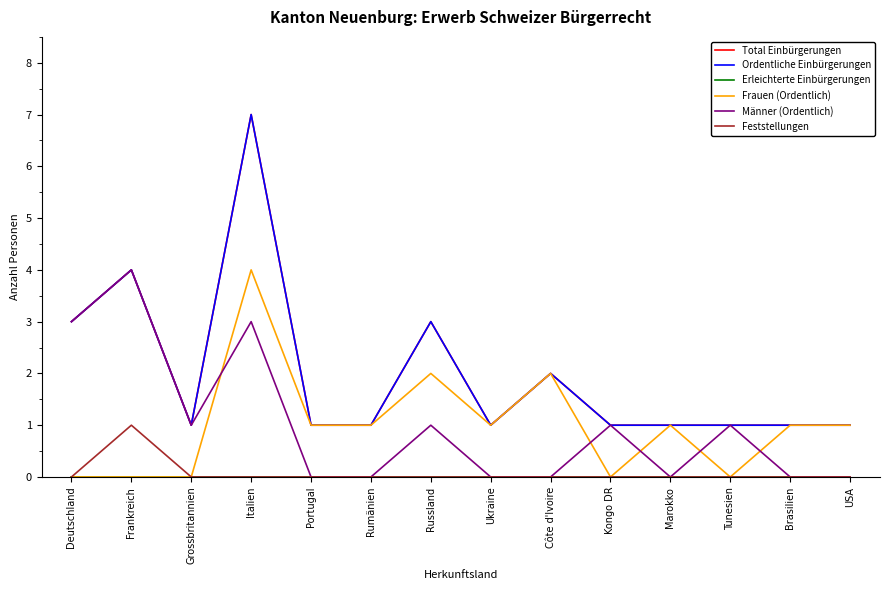

List the labels in order of Feststellungen value, smallest first.

Deutschland, Grossbritannien, Italien, Portugal, Rumänien, Russland, Ukraine, Côte d'Ivoire, Kongo DR, Marokko, Tunesien, Brasilien, USA, Frankreich